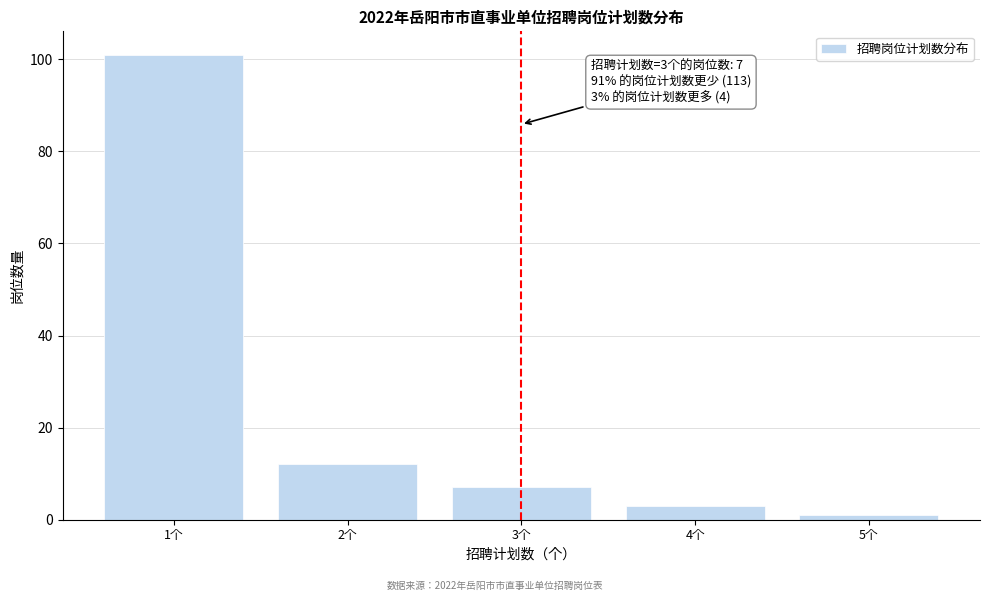

Over which range of the x-axis is the bar tallest?

0.5 to 1.5